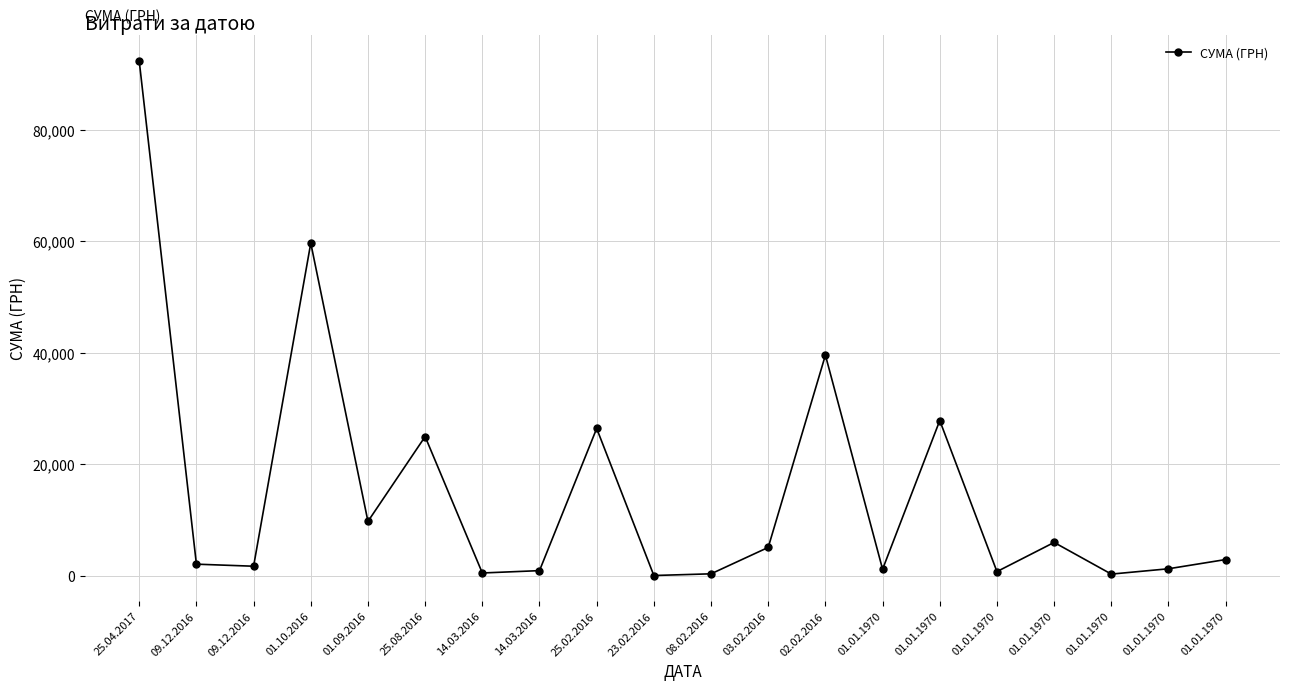

Is it true that the value at 25.04.2017 is 92400.0?

True